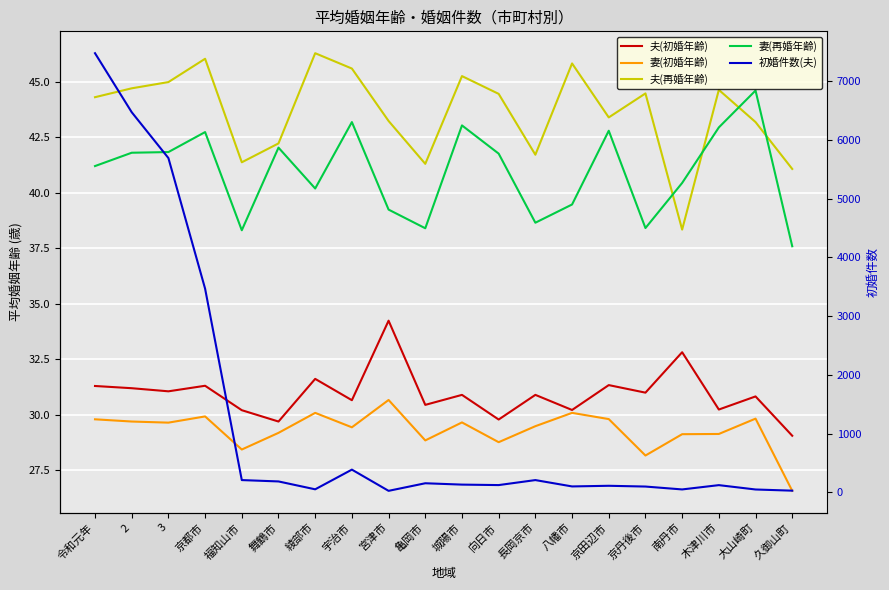

What is the label of the 11th point from the left?

城陽市